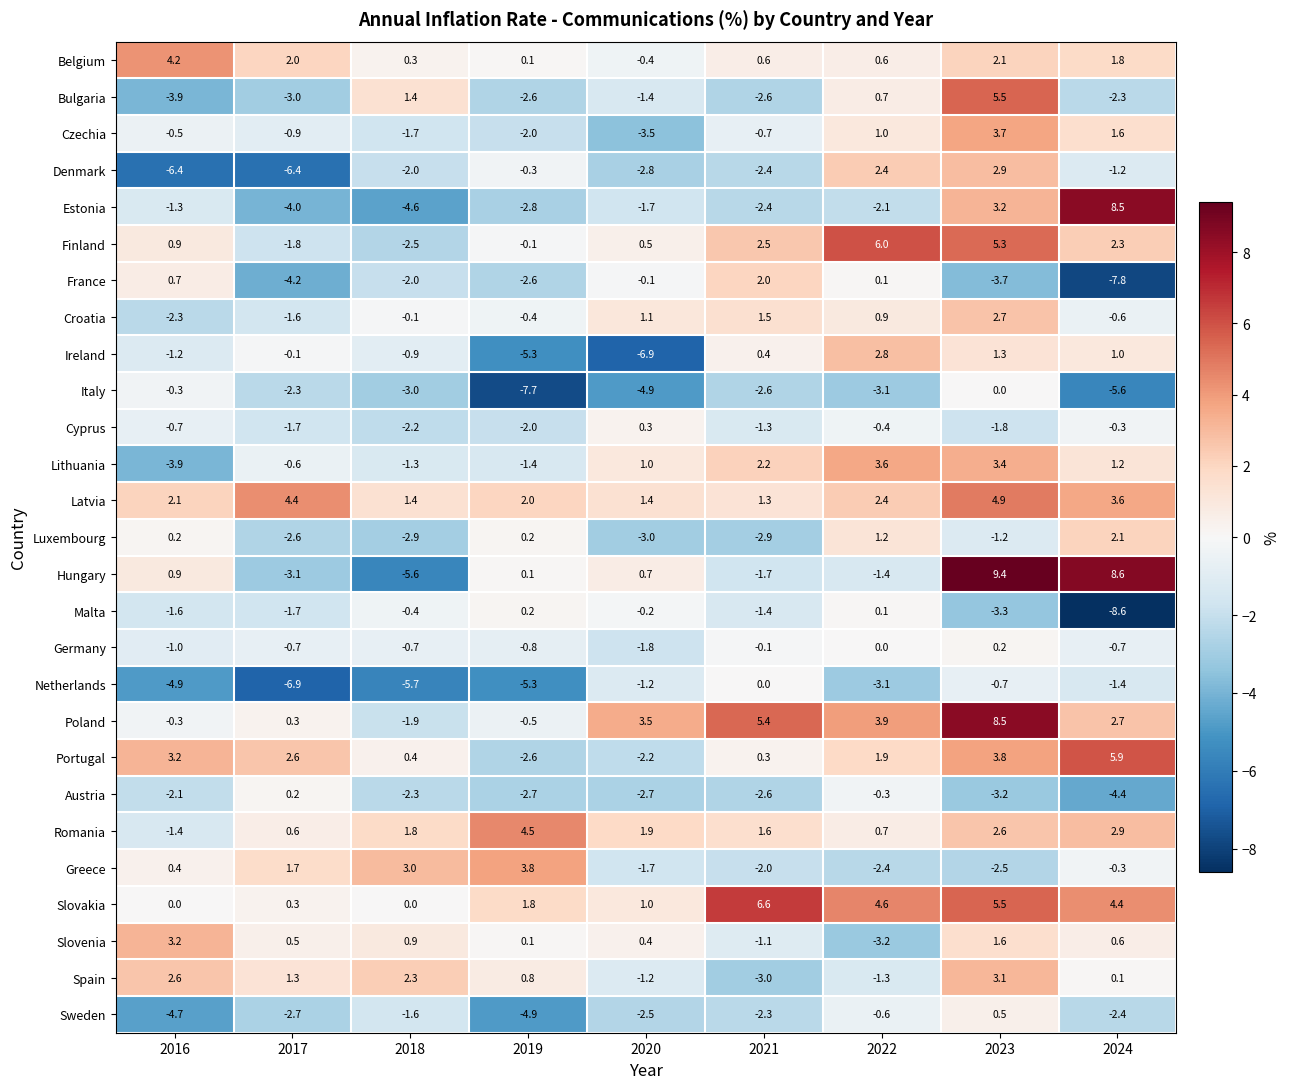

What is the greatest value displayed?

9.4